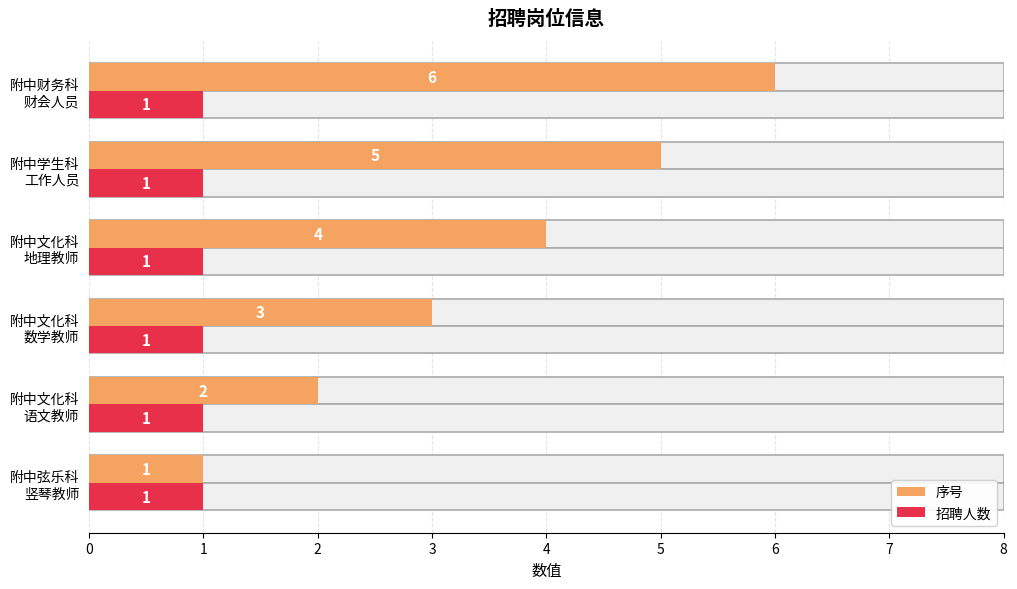

Rank the series at 2 from highest to lowest value.

序号, 招聘人数